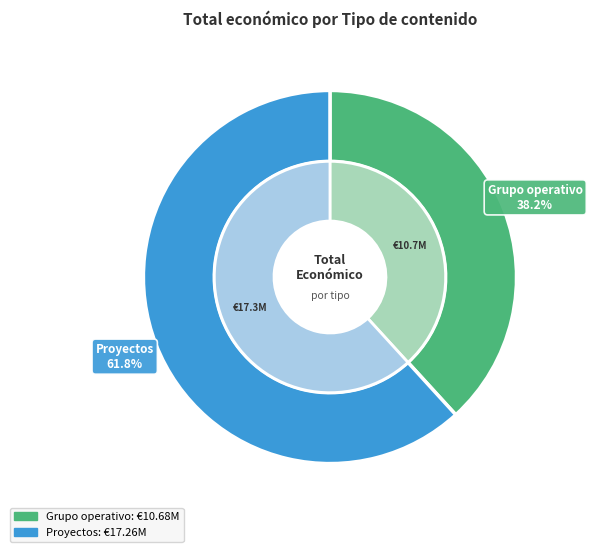

Is the sum of 26 and 31 greater than half?

No